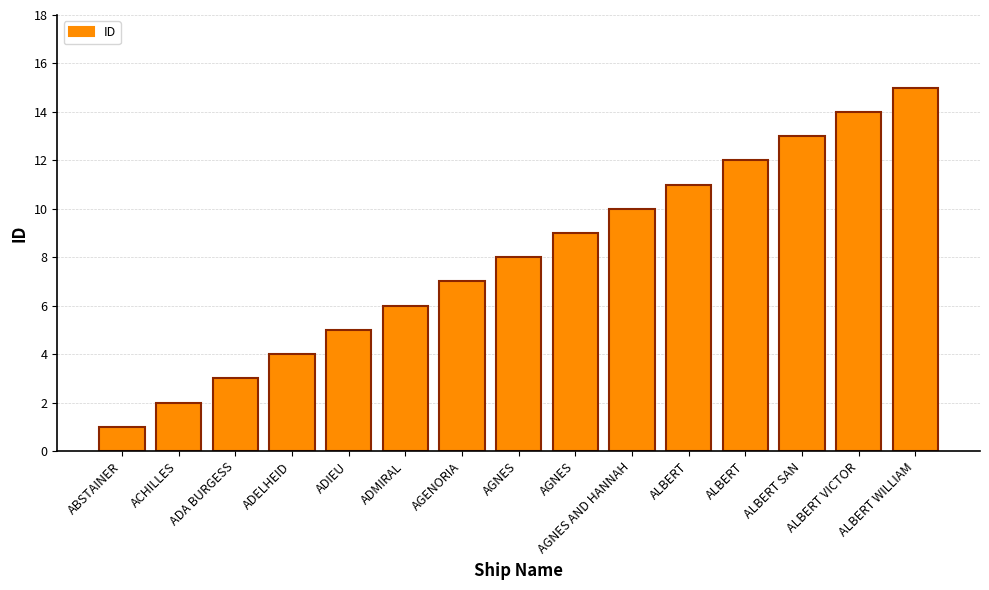

Between ADELHEID and ADMIRAL, which is larger?

ADMIRAL